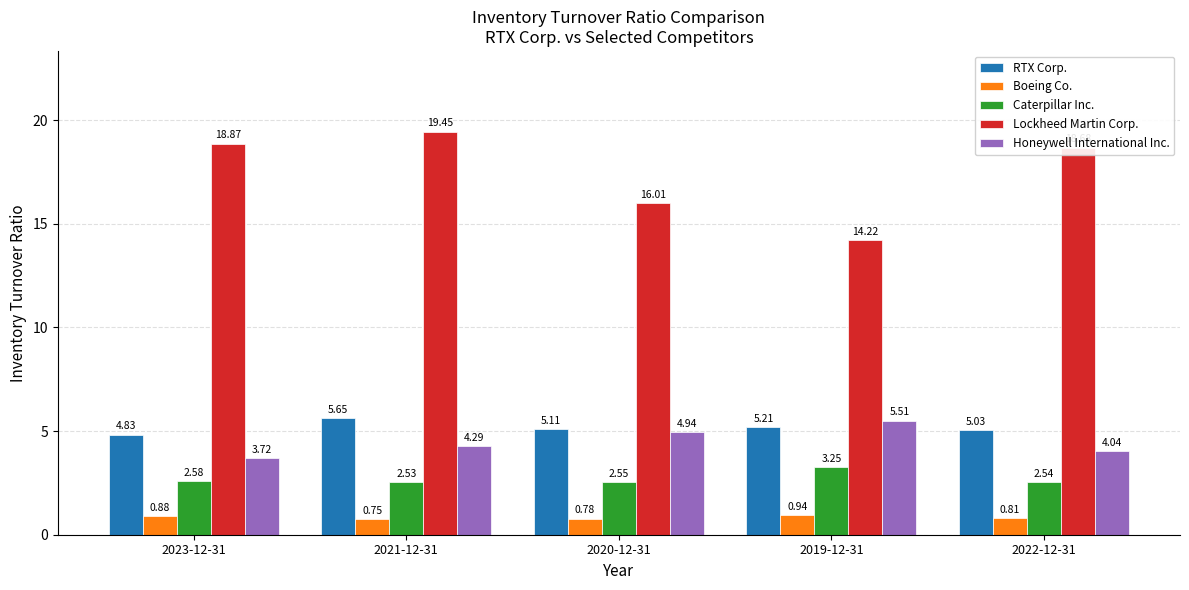

What is the sum of the Lockheed Martin Corp. values at 2020-12-31 and 2022-12-31?

34.7